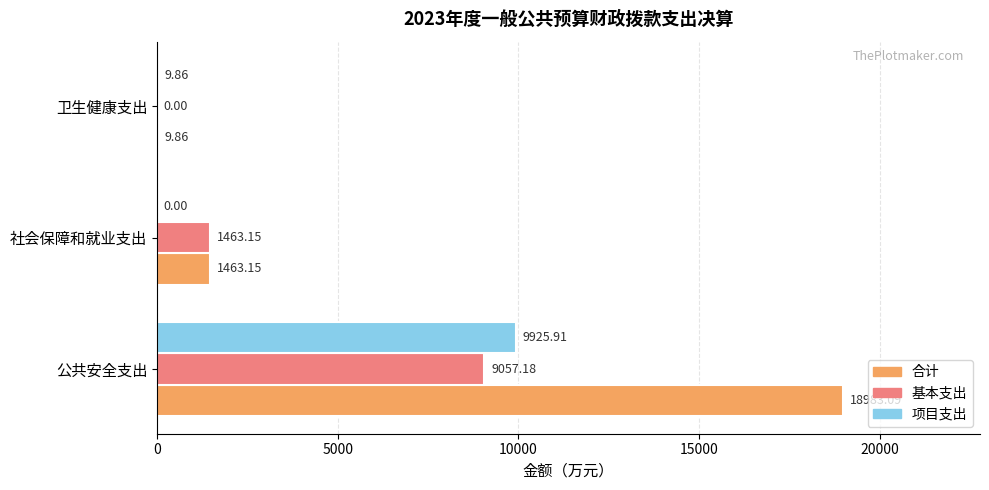

What is the sum of all 项目支出 values?

9935.8